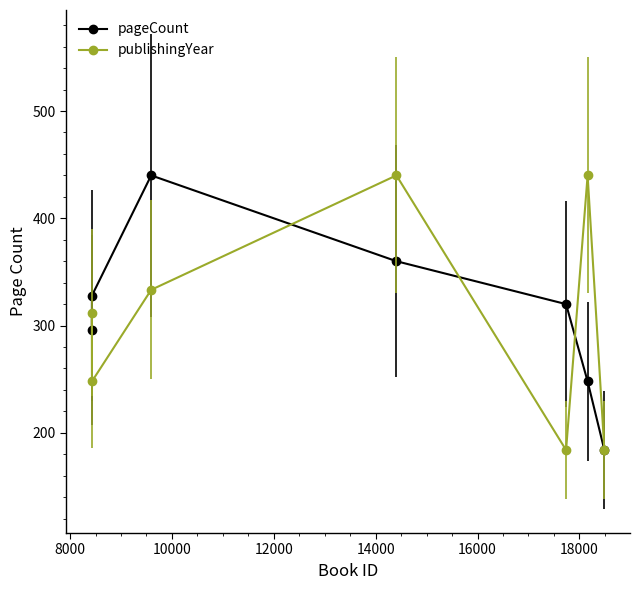

At how many categories does at least one series exceed 212?

6